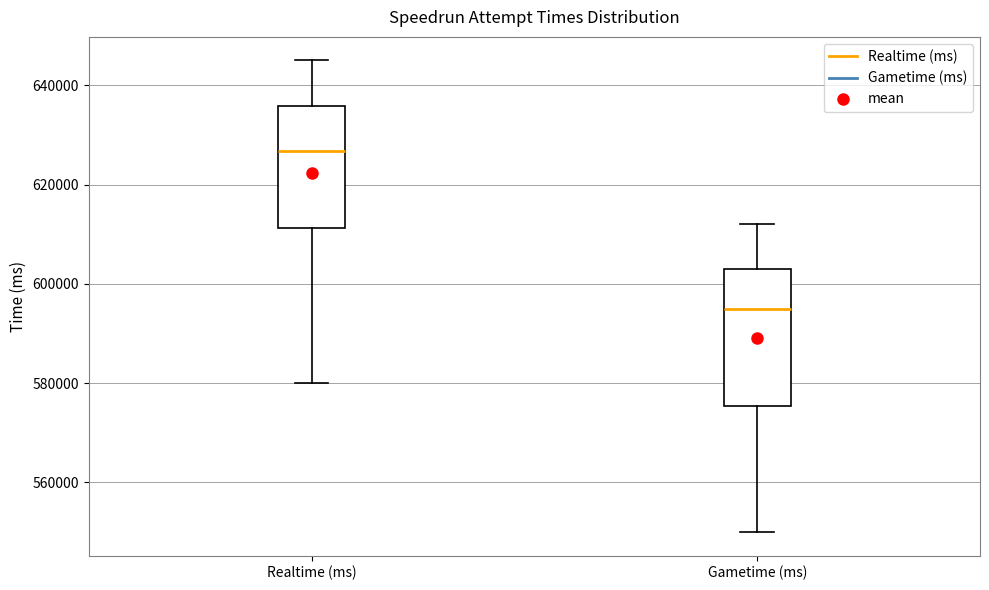

Which box has the lowest median line?

Gametime (ms)